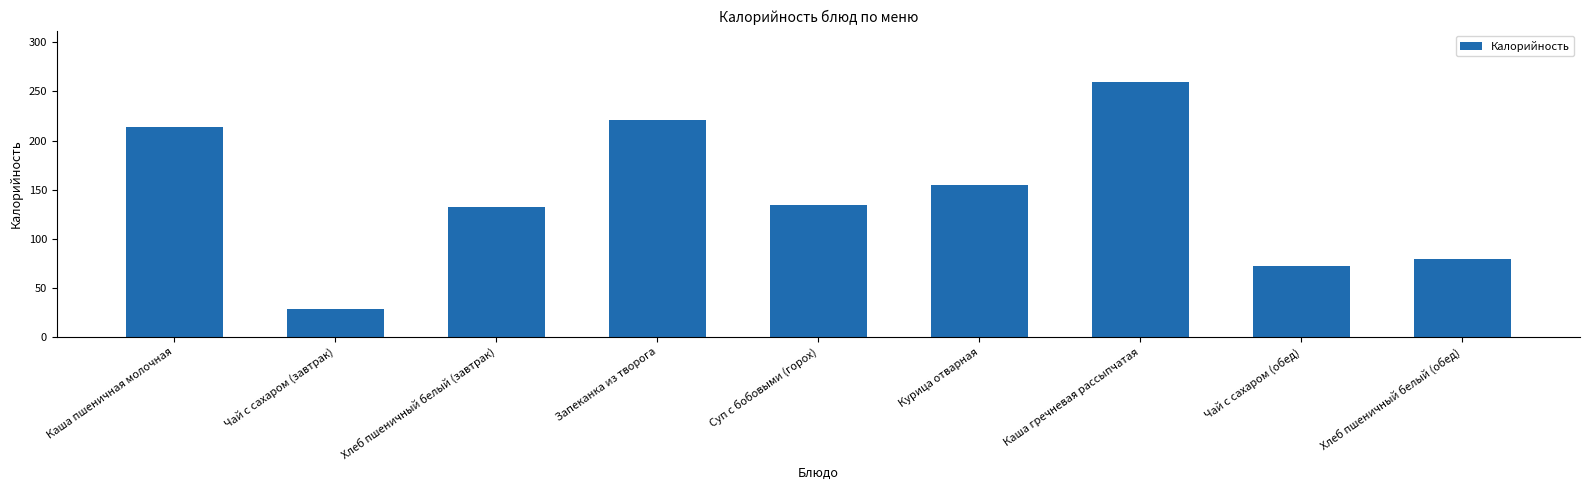

What is the label of the 2nd bar from the right?

Чай с сахаром (обед)